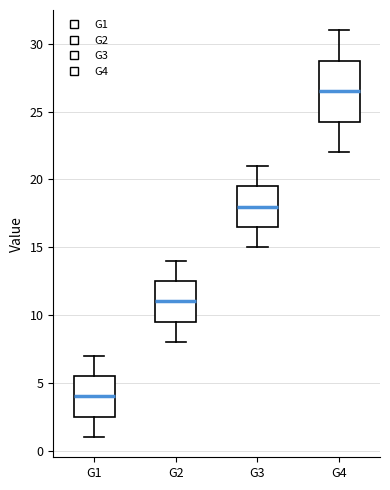

Which box has the highest median line?

G4